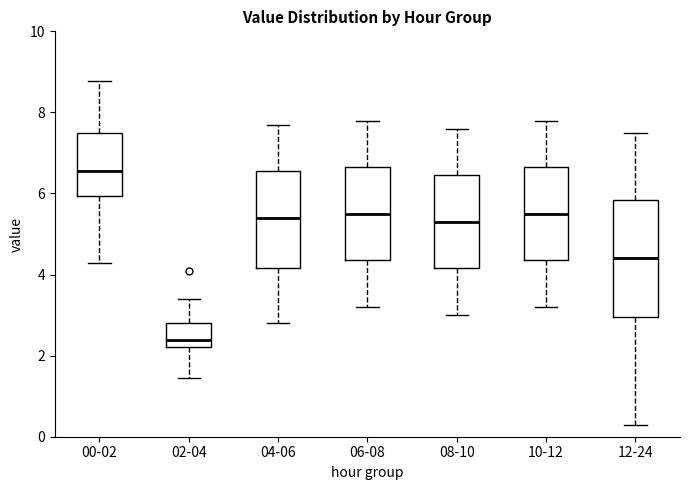

Where does the upper whisker of the box for 10-12 end on the y-axis? The values are not printed on the chart, so give them approximately, as read against the axis.

7.8